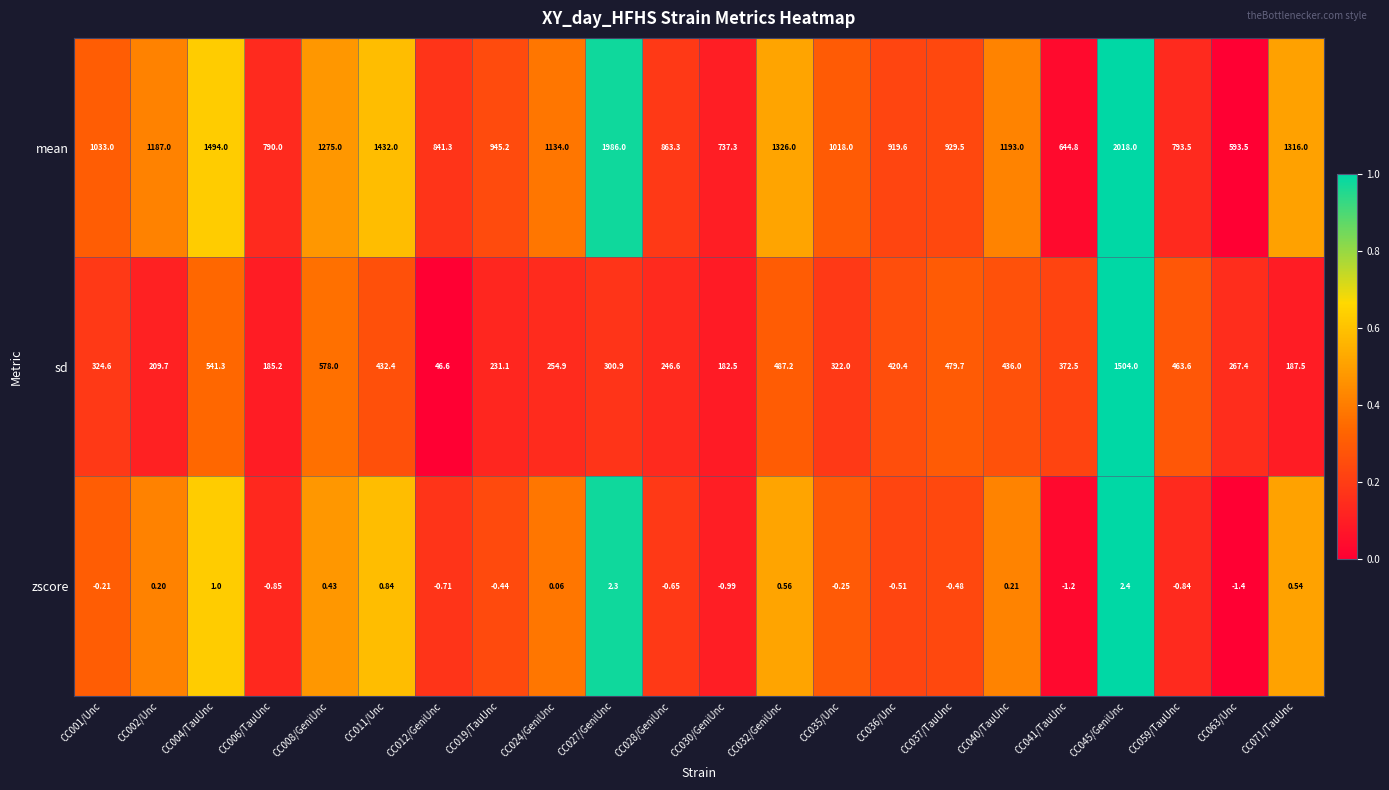

Which series has the largest range (max minus min)?

sd